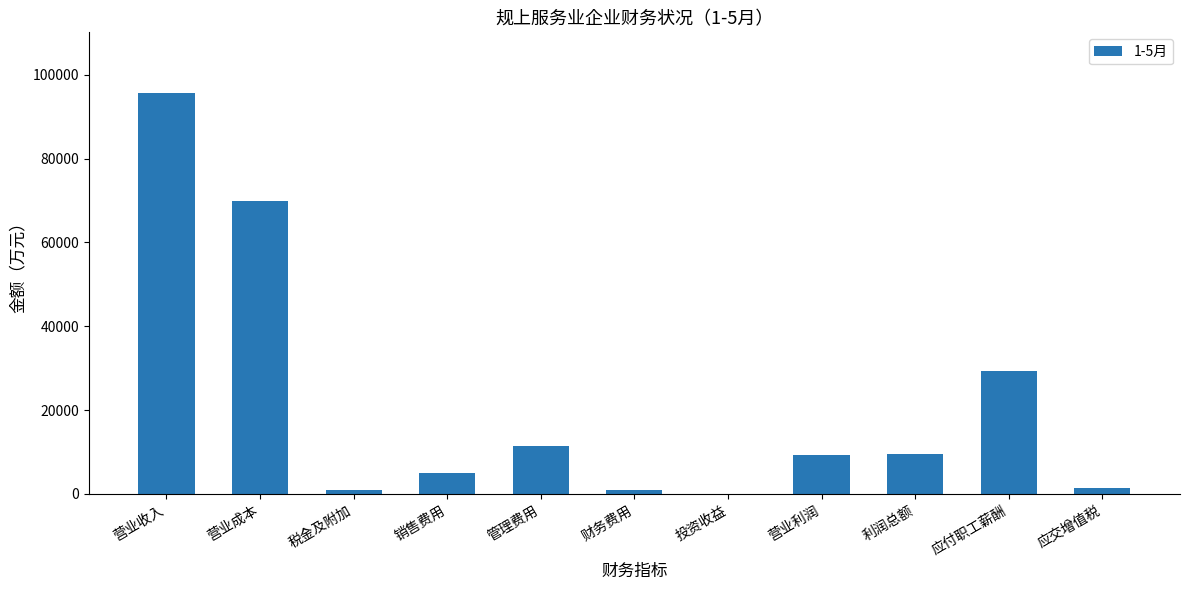

True or false: the data shows 15830.9 at 利润总额.

False